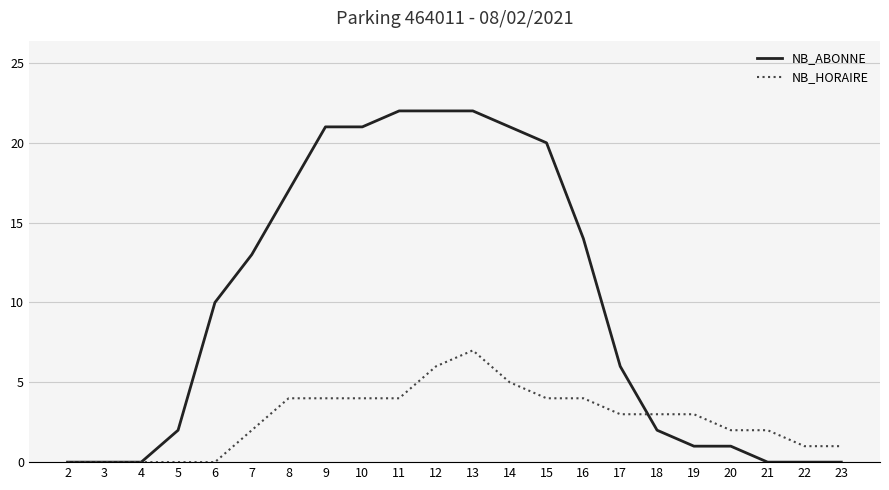

Is it true that NB_HORAIRE equals 4 at 15?

True